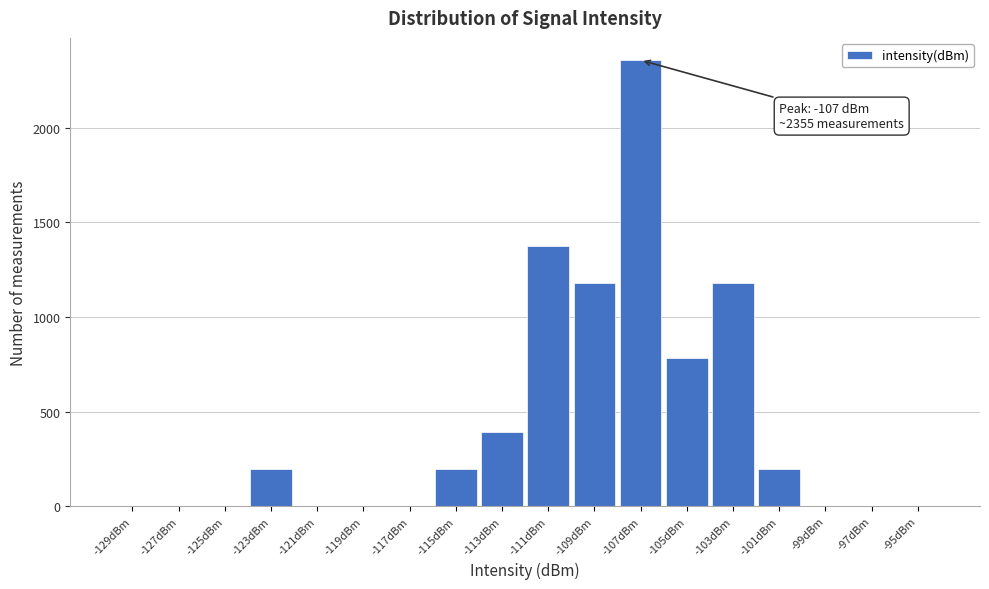

Over which range of the x-axis is the bar tallest?

-108 to -106